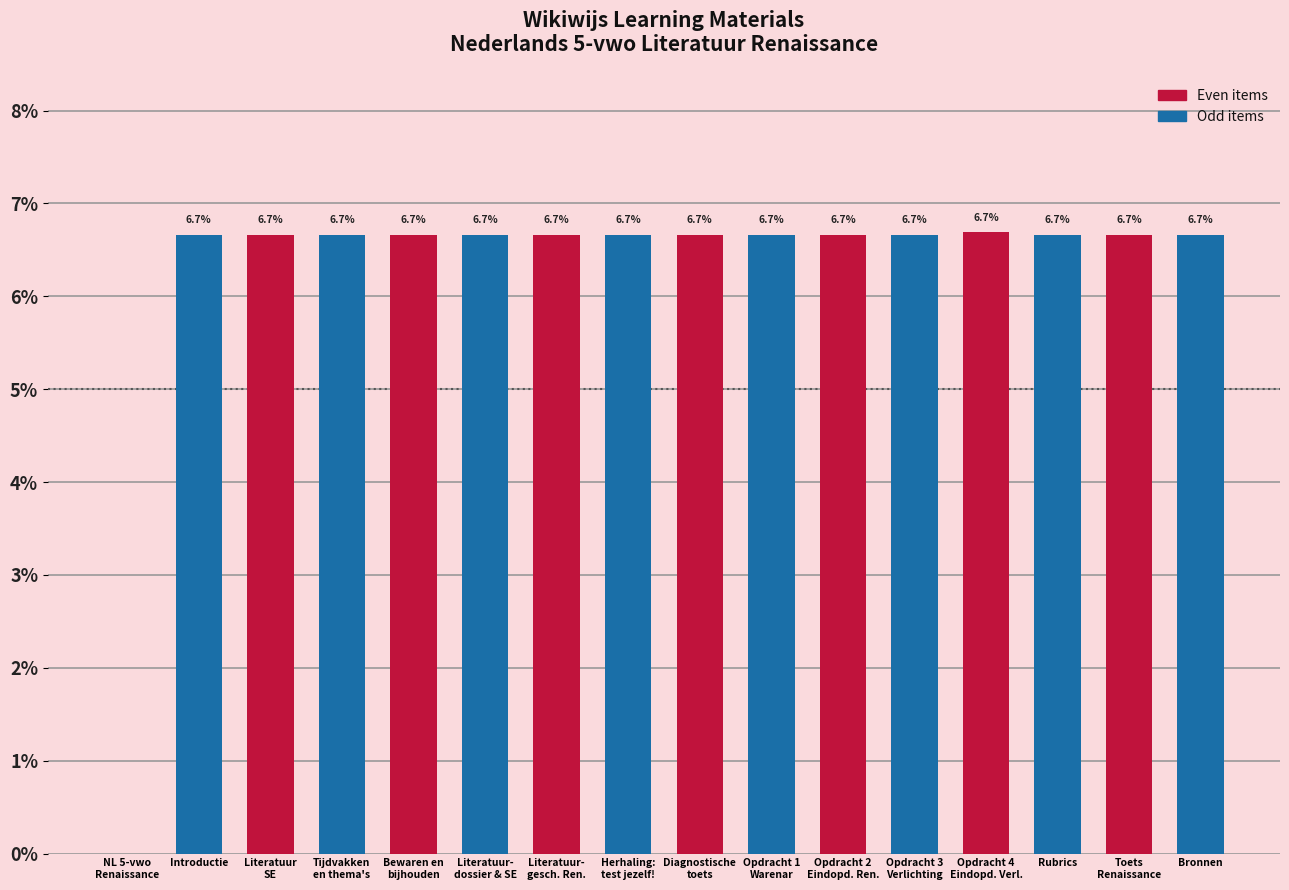

At which label does the data first exceed 6?

Introductie